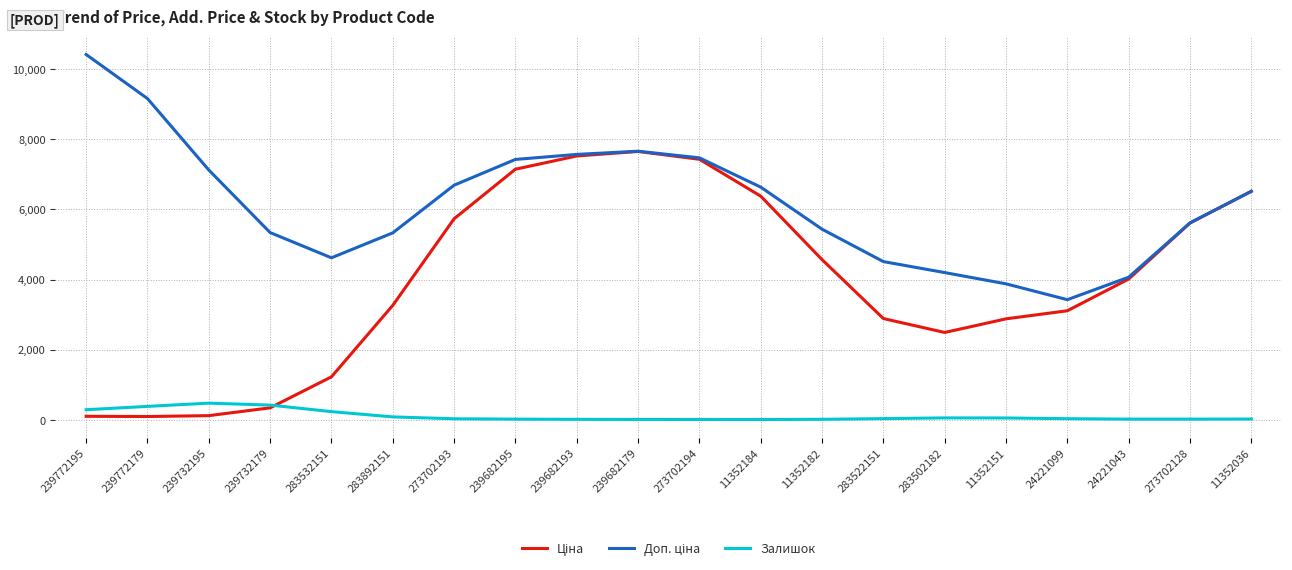

What is the spread (max minus min) of values at 283532151?

4384.9